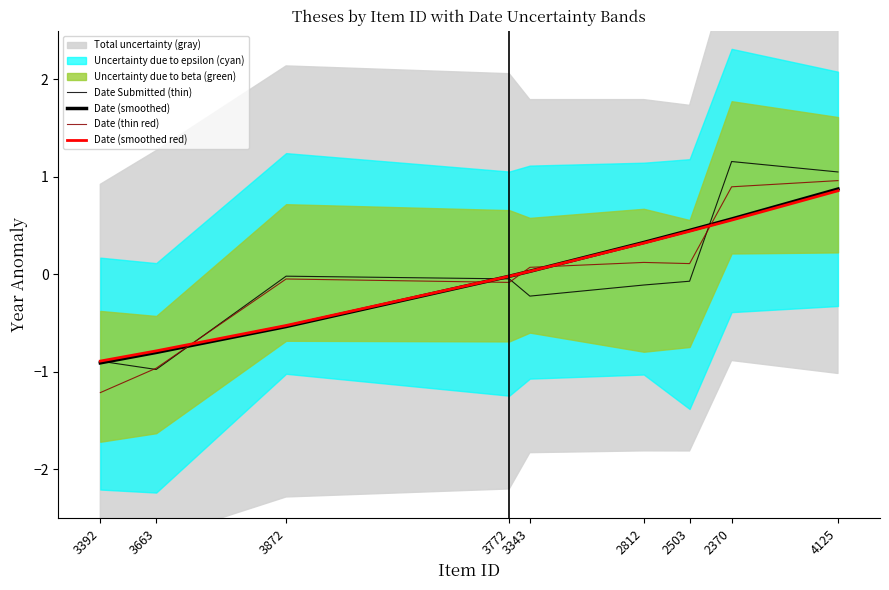

What is the label of the 9th point from the right?

3392